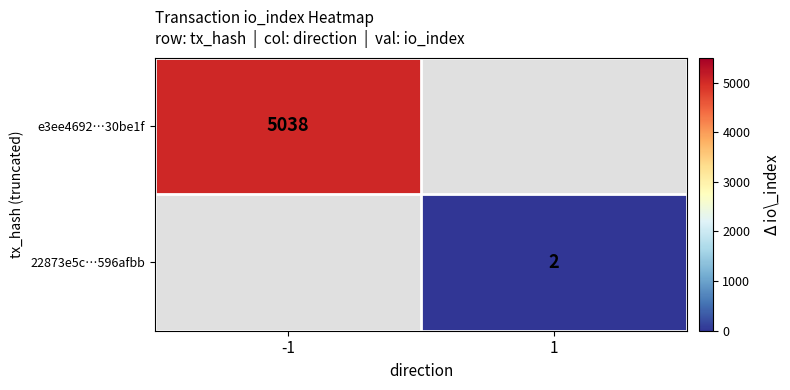

The e3ee4692…30be1f series shows 2280 at -1. True or false?

False